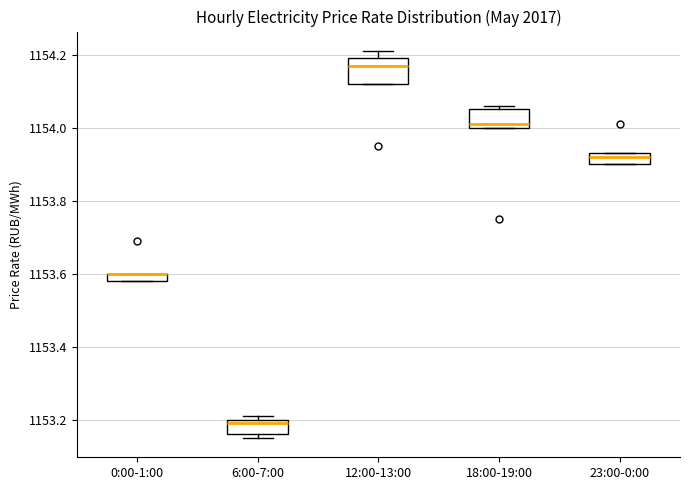

Where is the upper edge of the box for 6:00-7:00 on the y-axis? The values are not printed on the chart, so give them approximately, as read against the axis.

1153.20